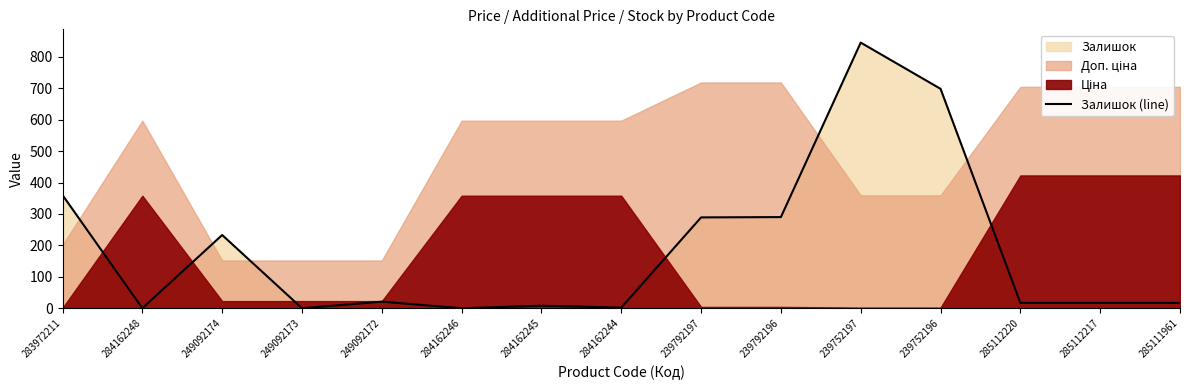

Is it true that the value at 284162246 is 0?

True